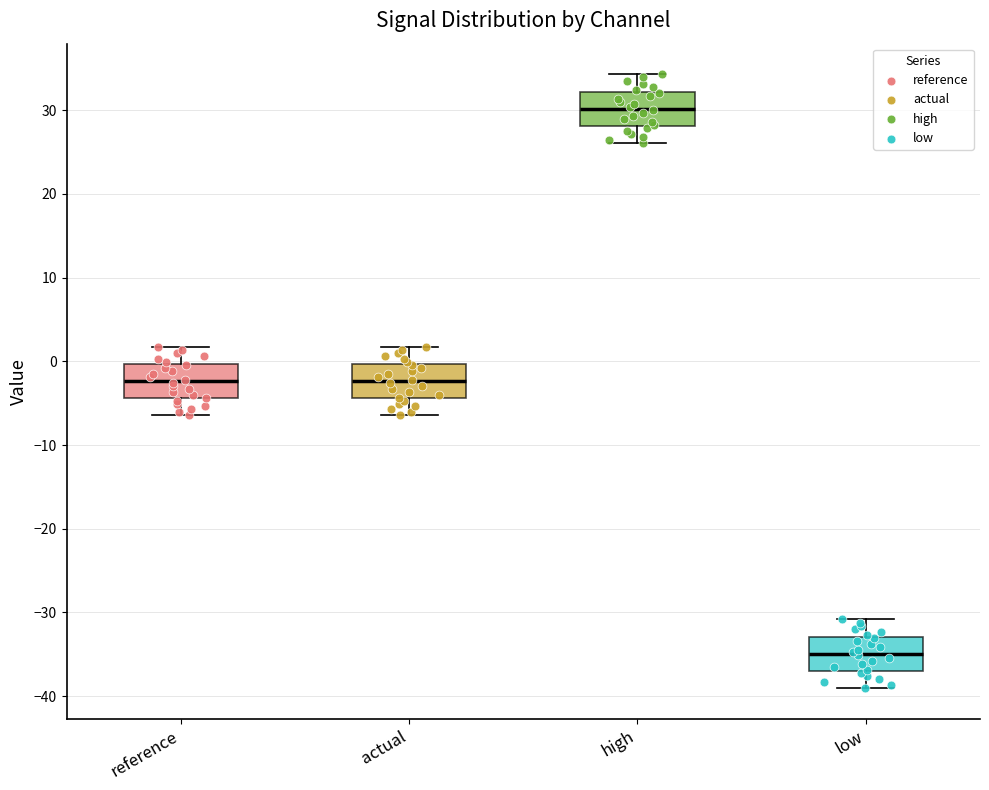

Reading left to right, transcribe this box plot: for each box, give where its median line is, the range the box spans, and where its two whiskers end, as read against the y-axis. The values are not printed on the chart, so give them approximately, as read against the axis.

reference: median -2, box -4 to 0, whiskers -6 to 2
actual: median -2, box -4 to 0, whiskers -6 to 2
high: median 30, box 28 to 32, whiskers 26 to 34
low: median -35, box -37 to -33, whiskers -39 to -31